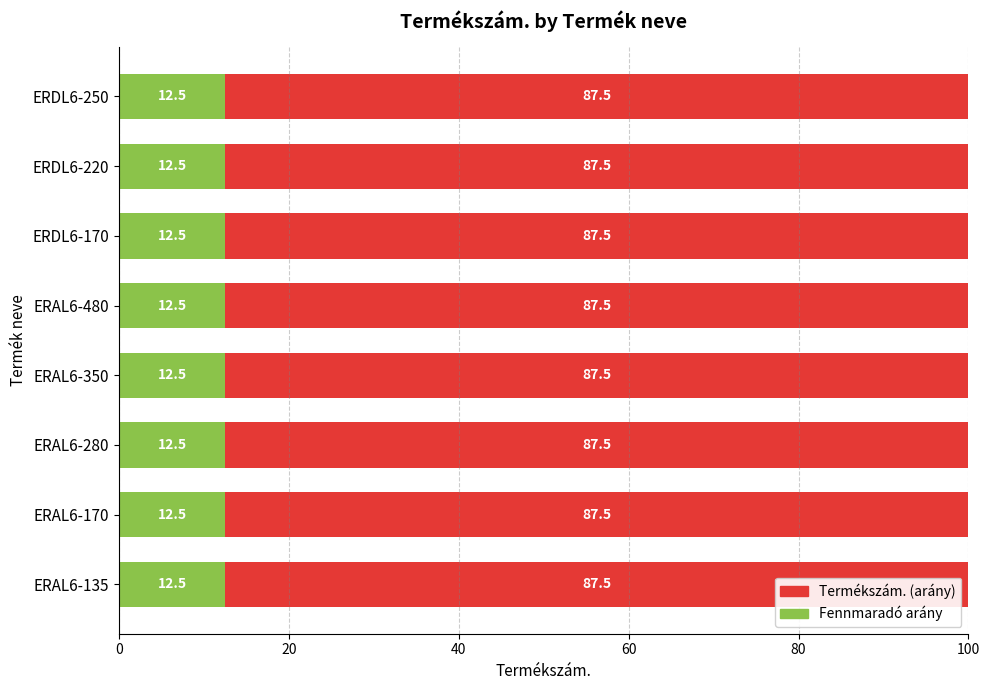

The value of Termékszám. (arány) at ERAL6-280 is 4.0. True or false?

False